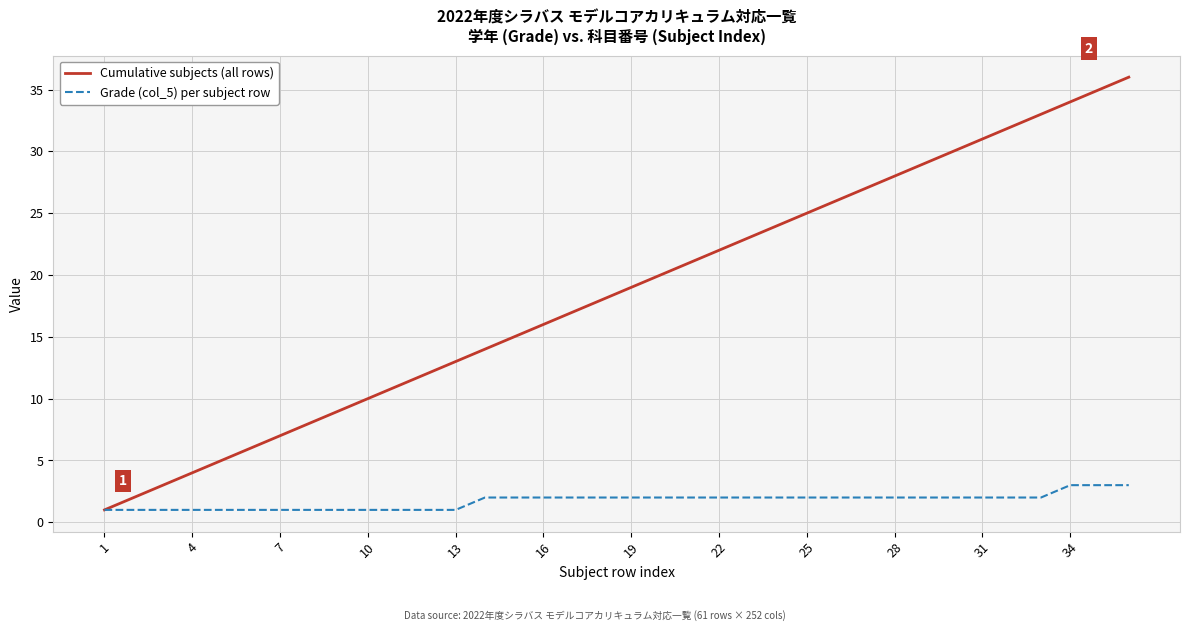

Rank the series by their average value, from lowest to highest.

Grade (col_5) per subject row, Cumulative subjects (all rows)